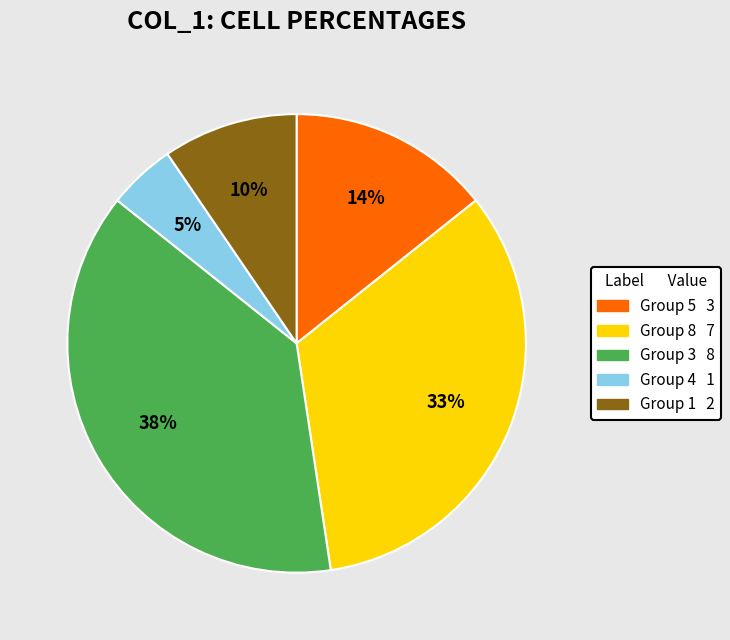

How many segments does this pie chart have?

5